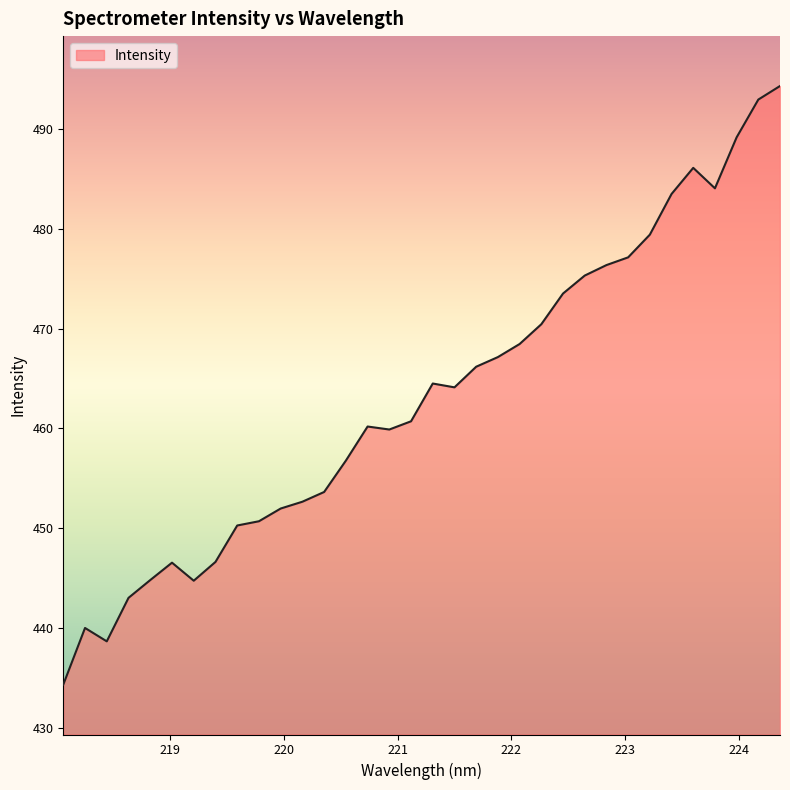

What is the smallest value displayed?

434.3